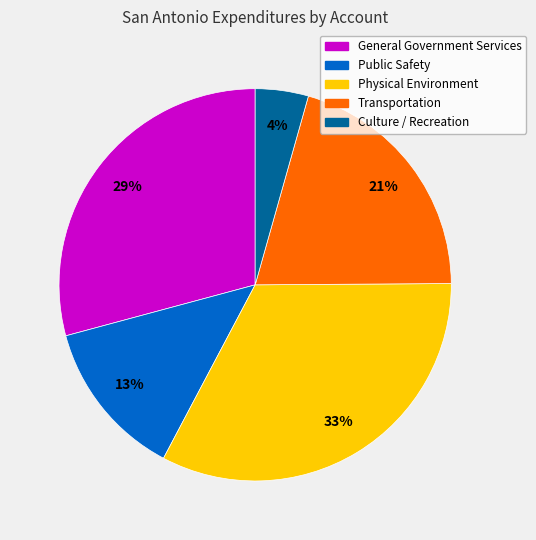

What is the smallest slice in the pie chart?

Culture / Recreation